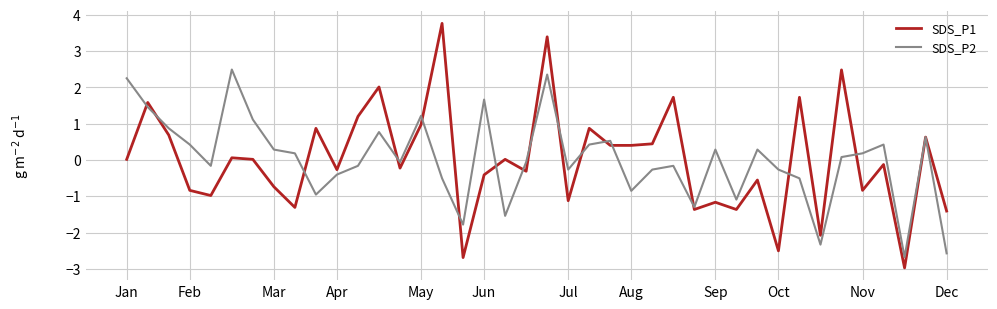

What is the lowest value of the SDS_P1 series?

-3.0